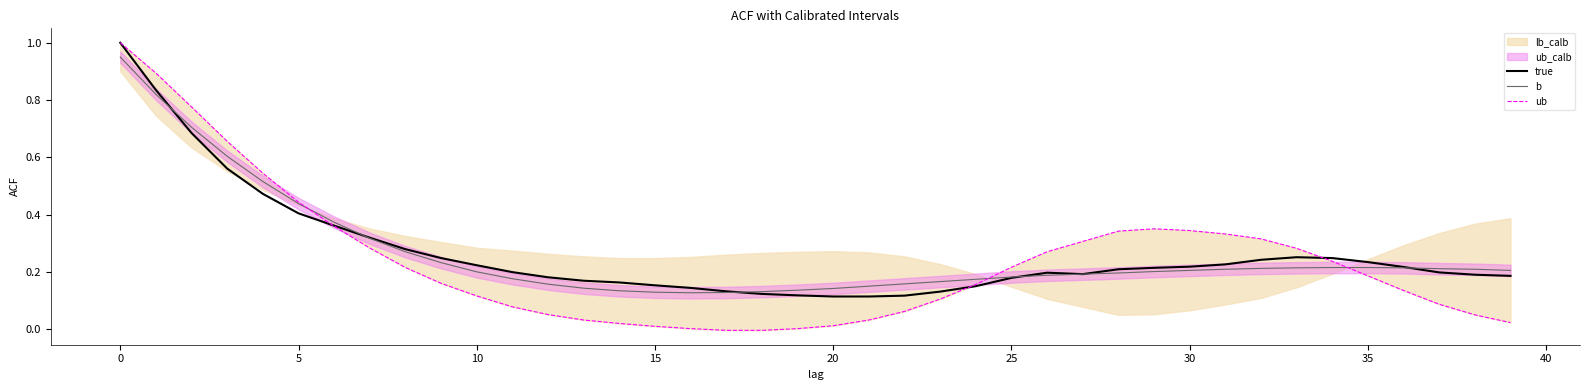

What is the label of the 14th point from the right?

26